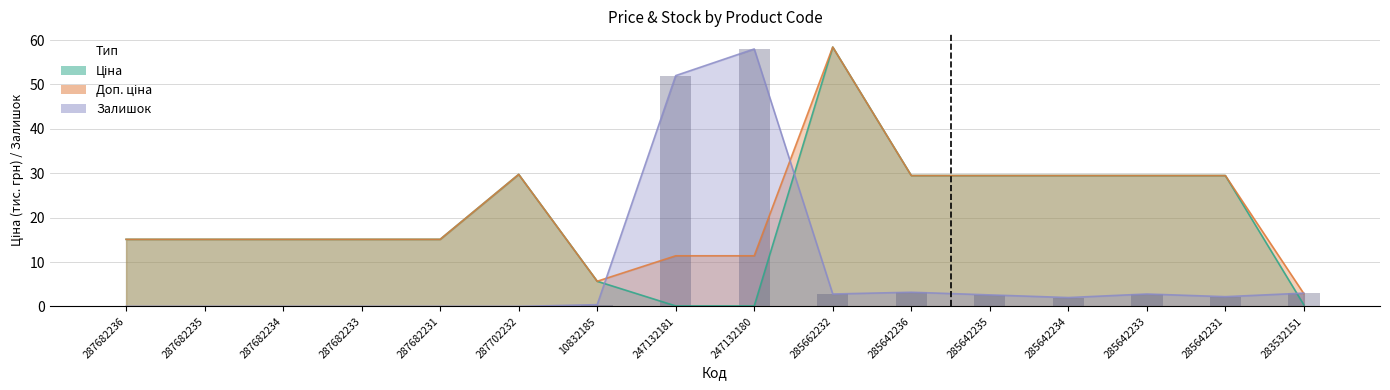

What is the value of the Залишок bar at the 12th from the left?

2.6